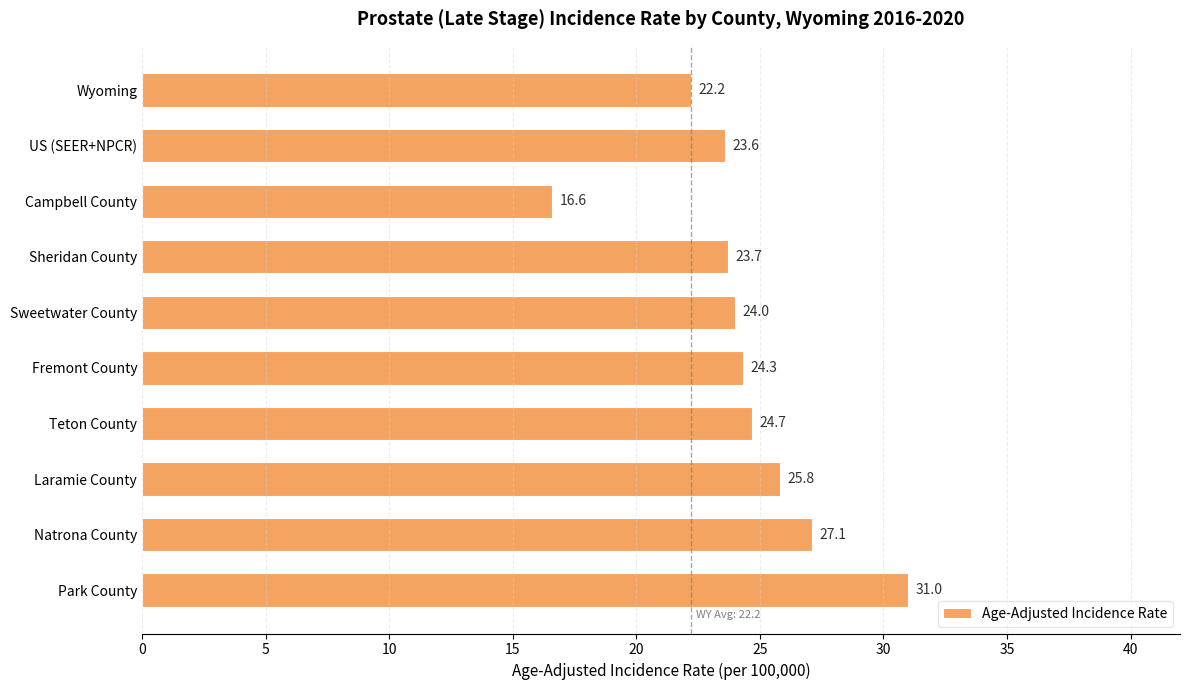

What is the maximum value shown in the chart?

31.0